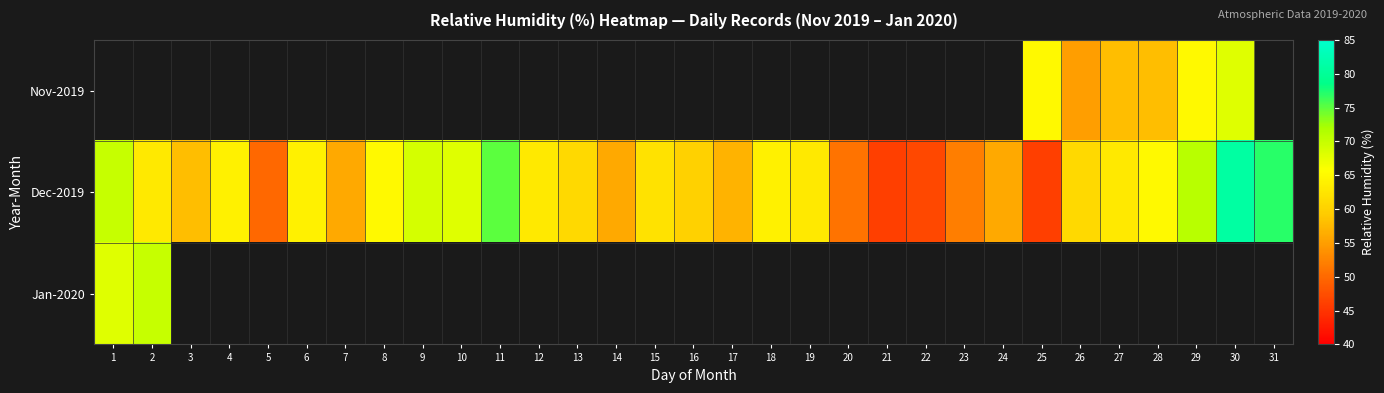

How many data points does each series have?

31